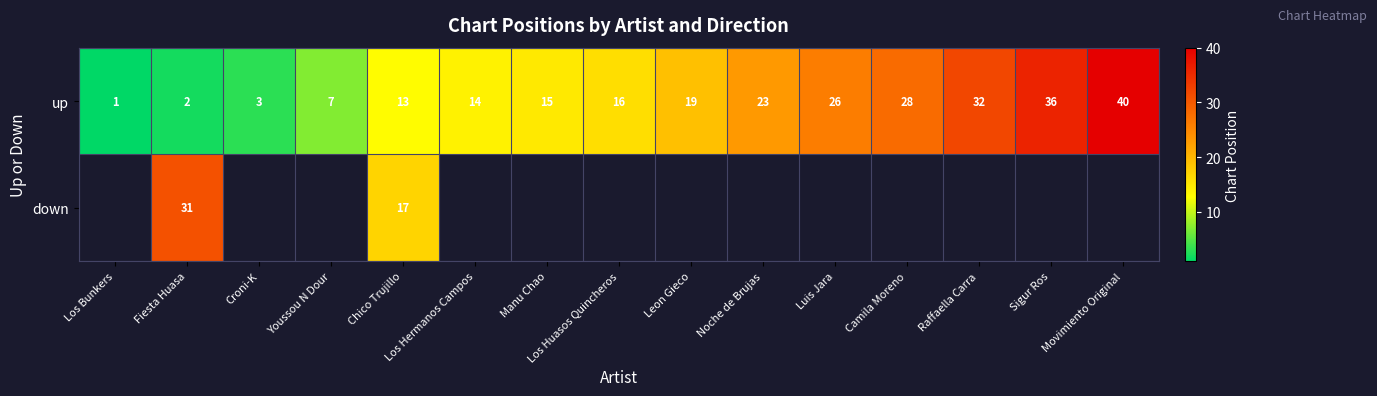

Is the value of down at Fiesta Huasa greater than the value of up at Raffaella Carra?

No